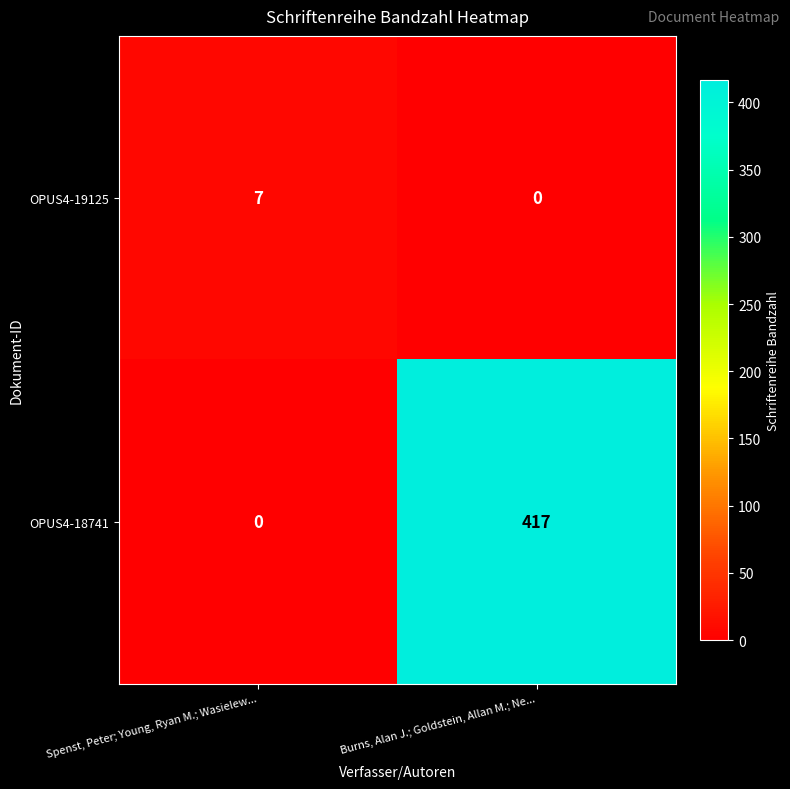

List the series in order of their overall mean, highest first.

OPUS4-18741, OPUS4-19125